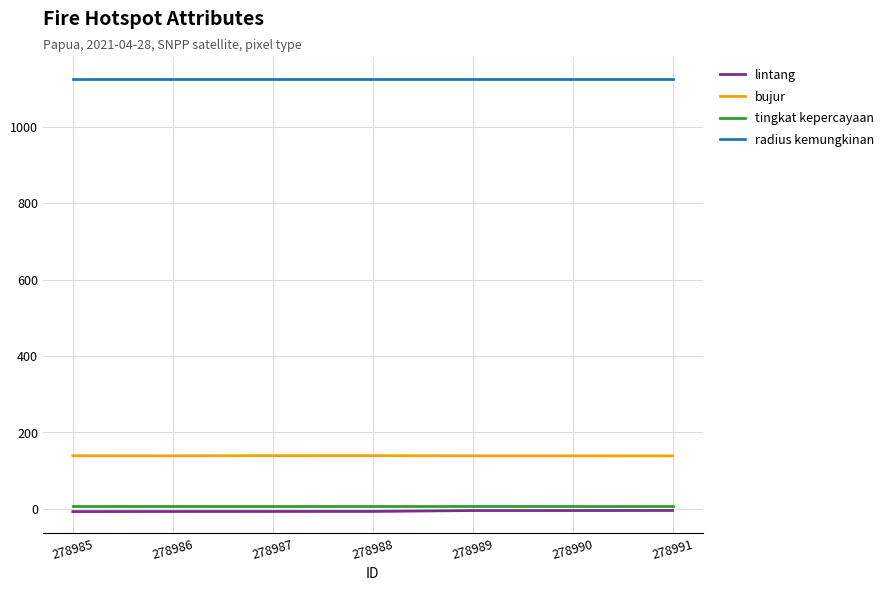

The value of bujur at 278990 is 240.8. True or false?

False